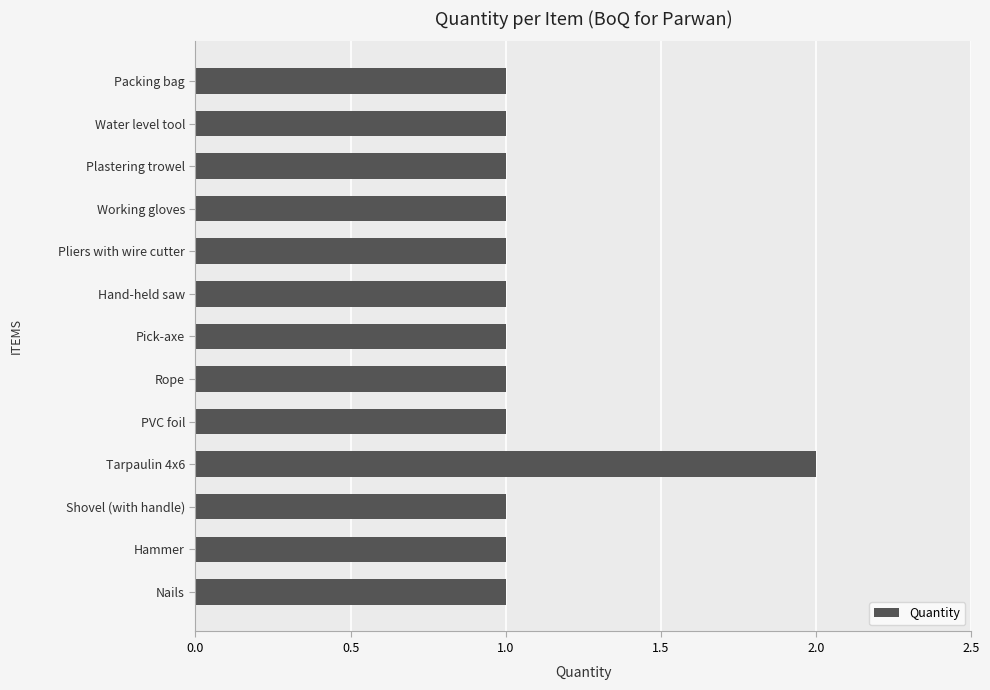

The chart shows a value of 2 at Hand-held saw. True or false?

False